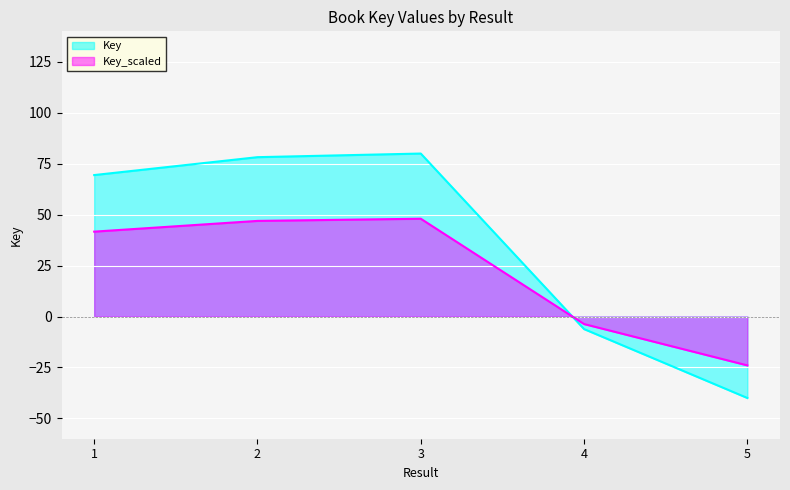

The chart shows a value of -6.2 at 4. True or false?

True